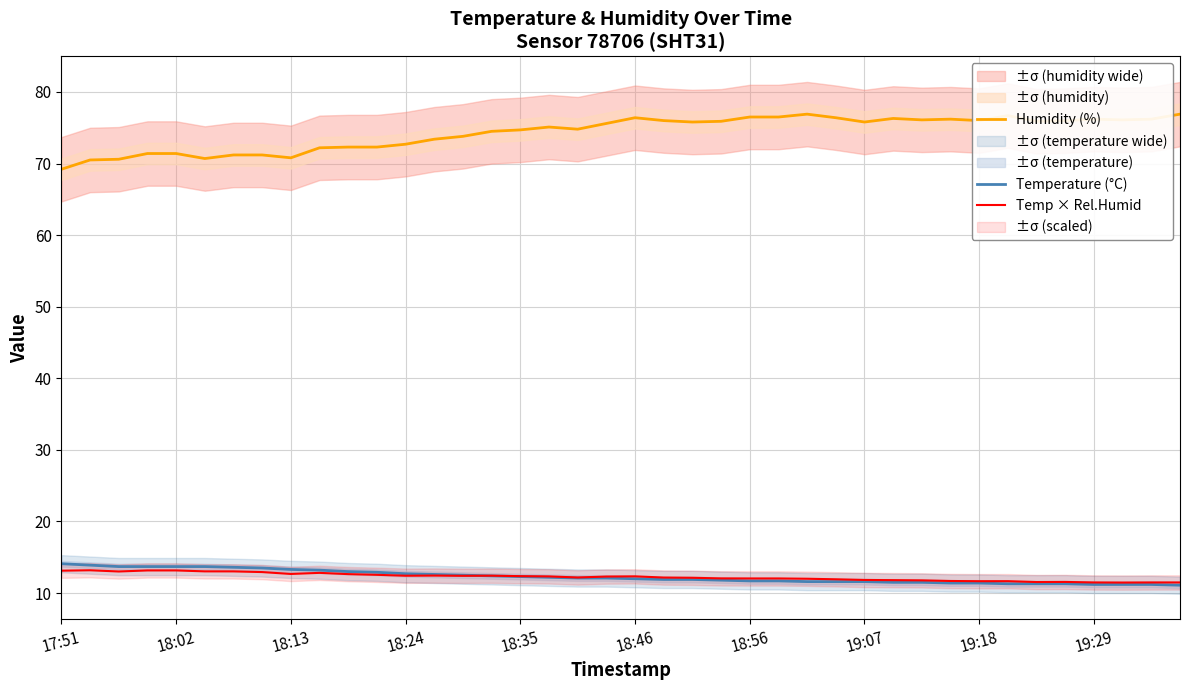

In Humidity (%), how many points are lower than both neighbors (excluding endpoints)?

9